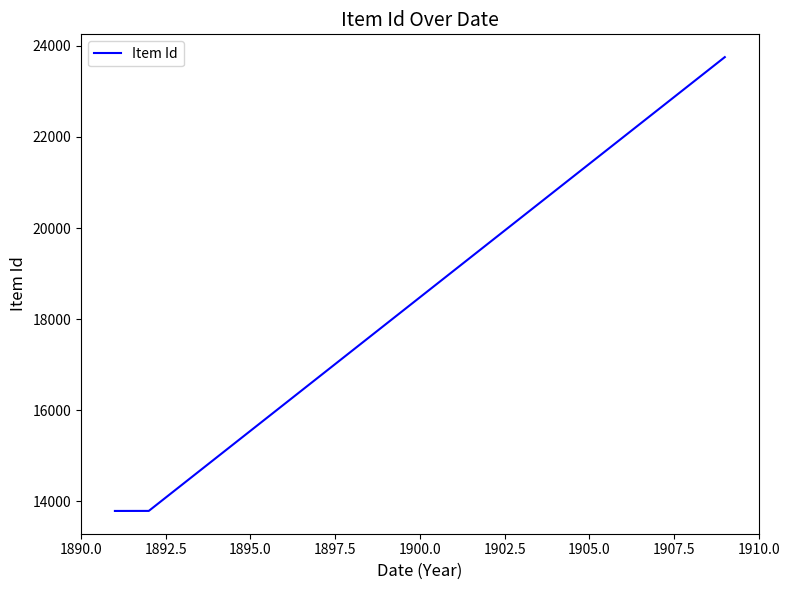

Is this an area chart (filled region under the line)?

No